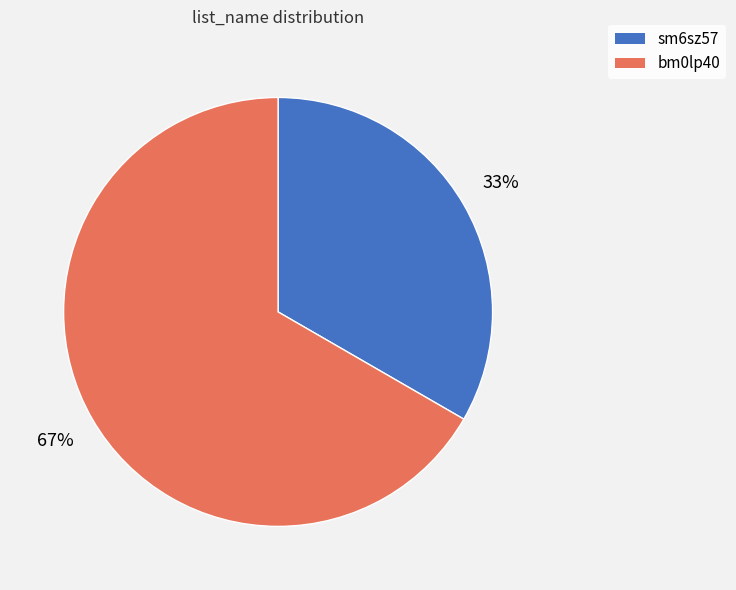

Which has a higher value, bm0lp40 or sm6sz57?

bm0lp40